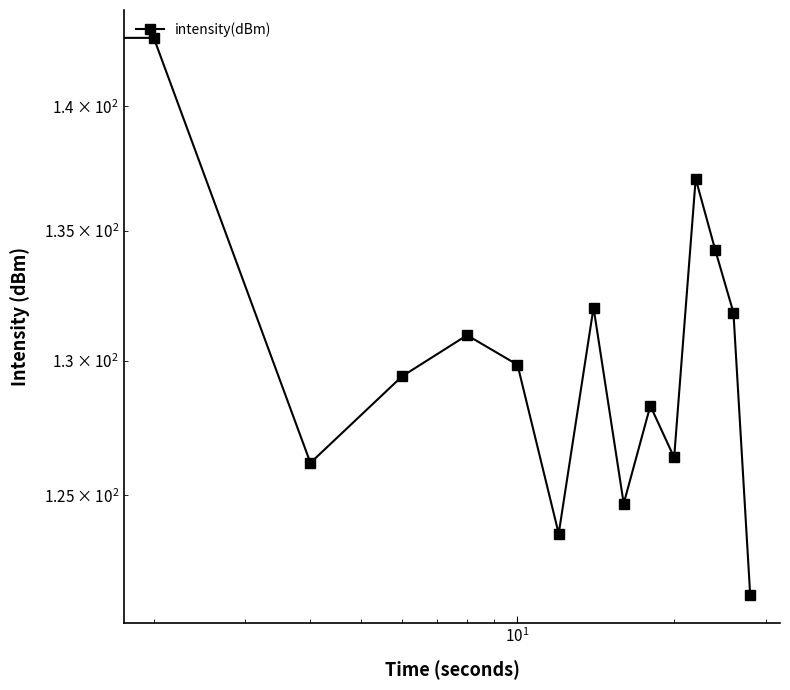

How many values exceed 129?

8